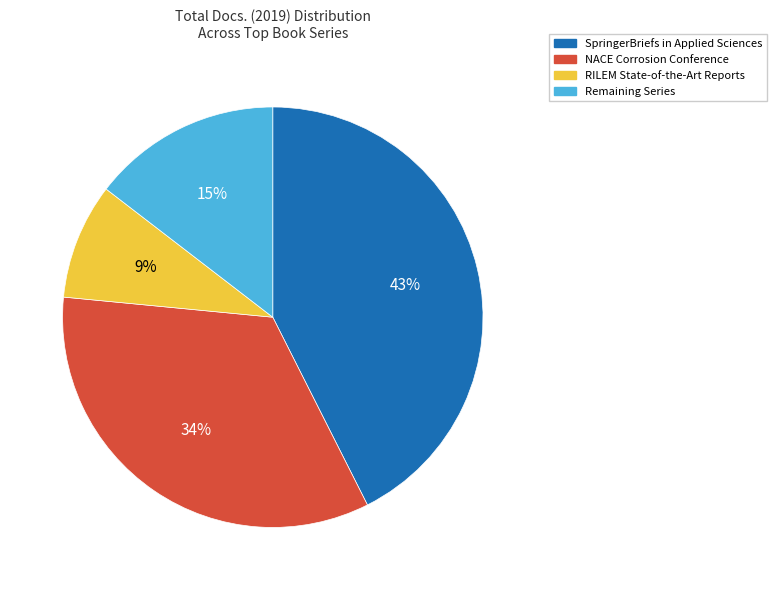

To the nearest percent, what is the average slice percentage?

25%